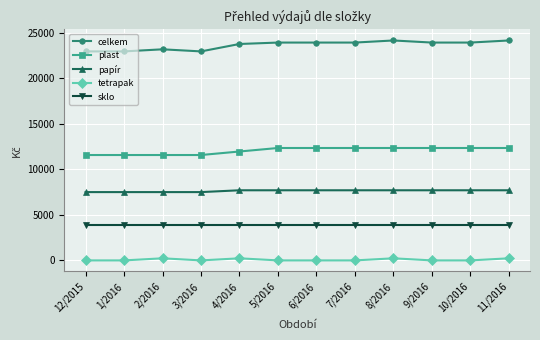

How many data points does each series have?

12